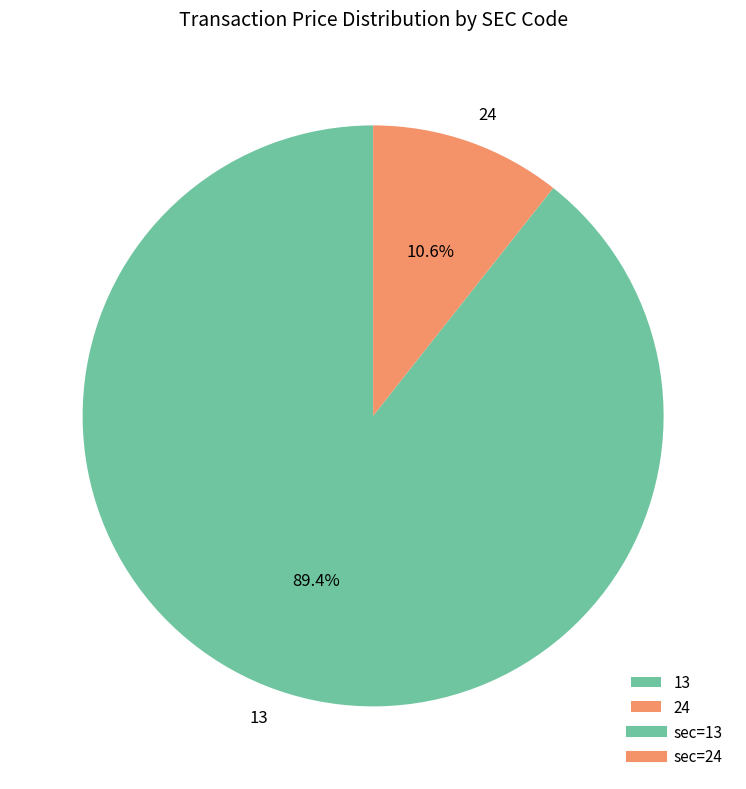

Is 13 the majority of the pie?

Yes